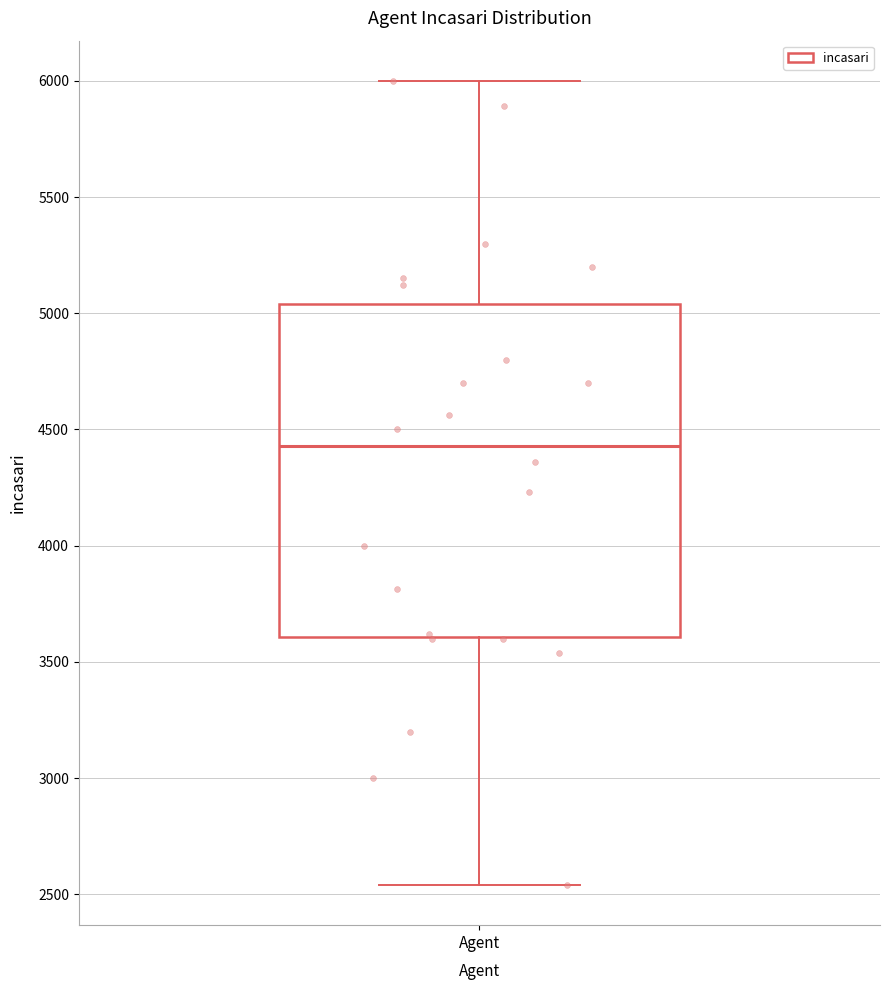

Transcribe this box plot: give where the median line is, the range the box spans, and where the two whiskers end, as read against the y-axis. The values are not printed on the chart, so give them approximately, as read against the axis.

median 4450, box 3600 to 5050, whiskers 2550 to 6000